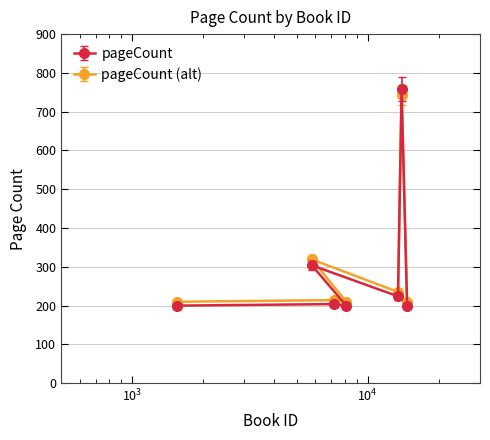

Reading left to right, list all the values displayed in this chart.

200	204	200	304	224	758	200